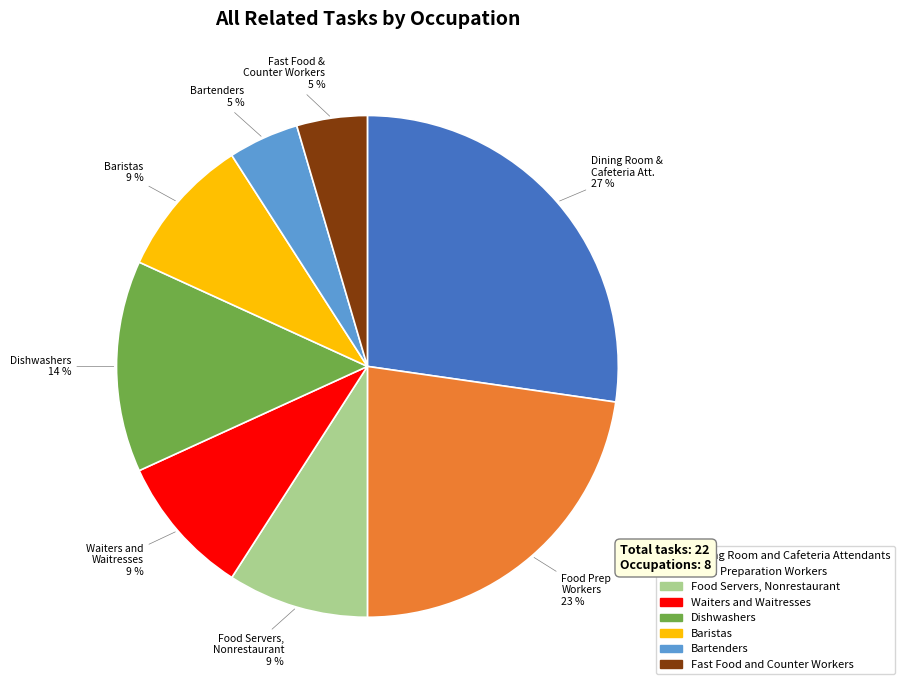

To the nearest percent, what portion does Bartenders represent?

5%